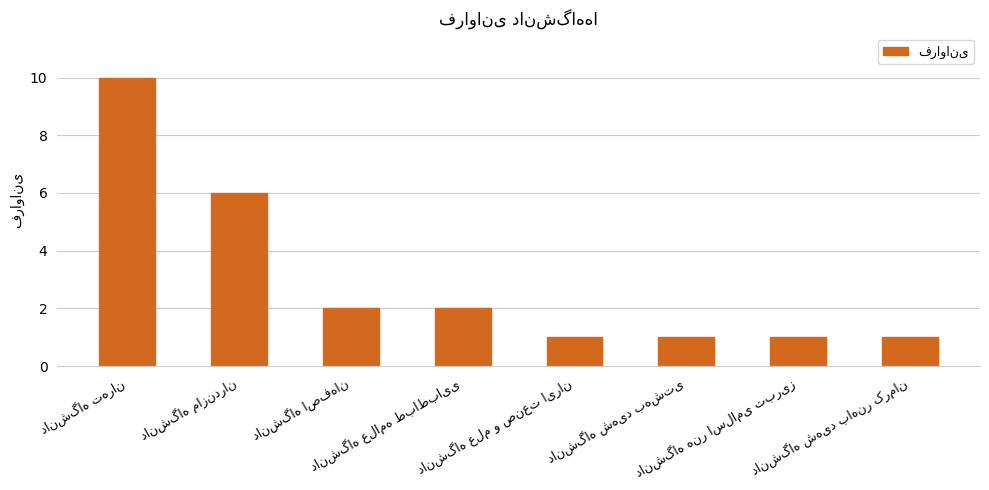

What is the difference between the maximum and second lowest values?

9